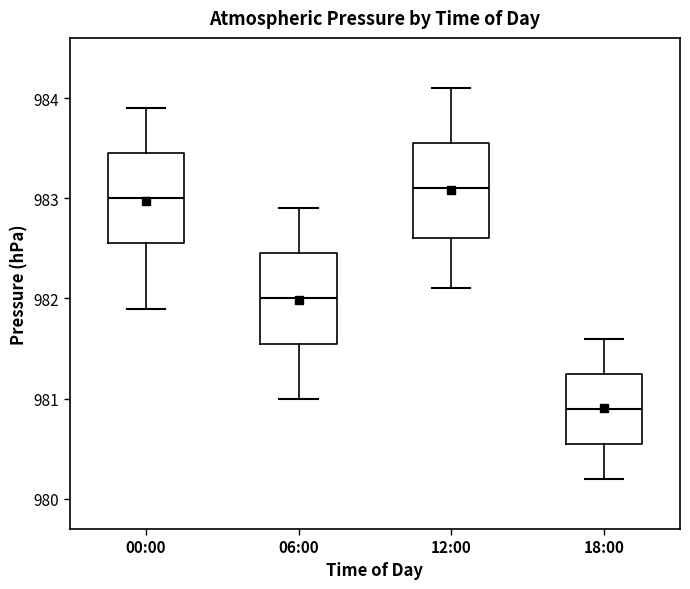

Which box's median line is the lowest?

18:00